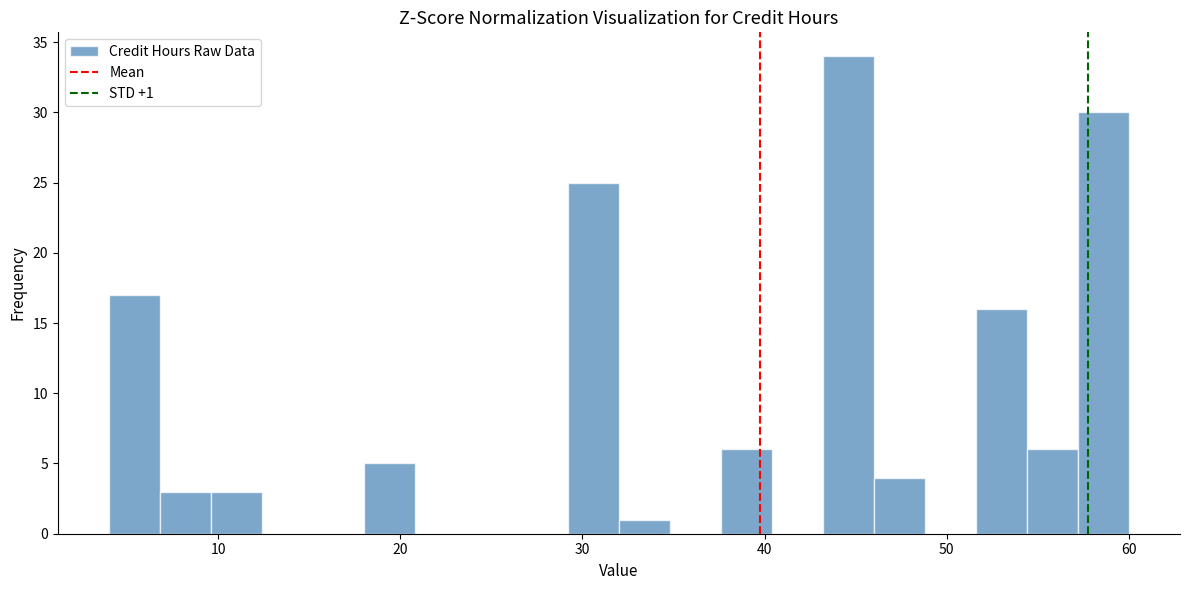

Read against the x-axis, roughly where is the centre of the tallest bar?

45